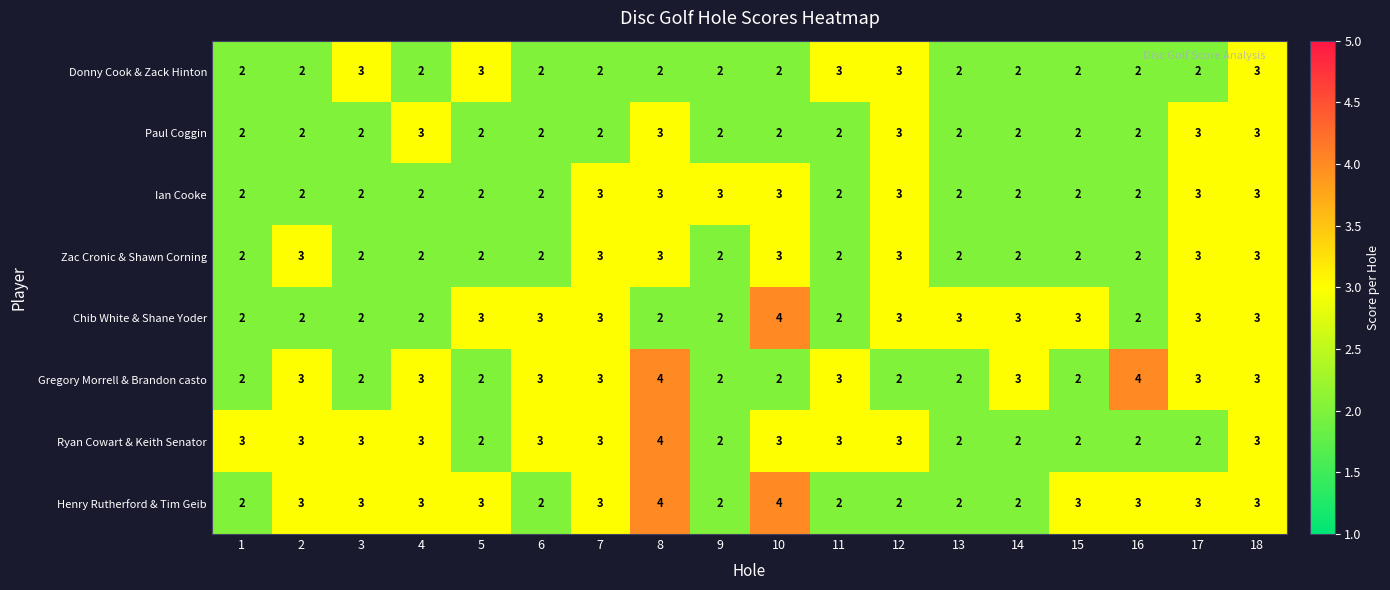

Is it true that Henry Rutherford & Tim Geib equals 3 at 1?

False